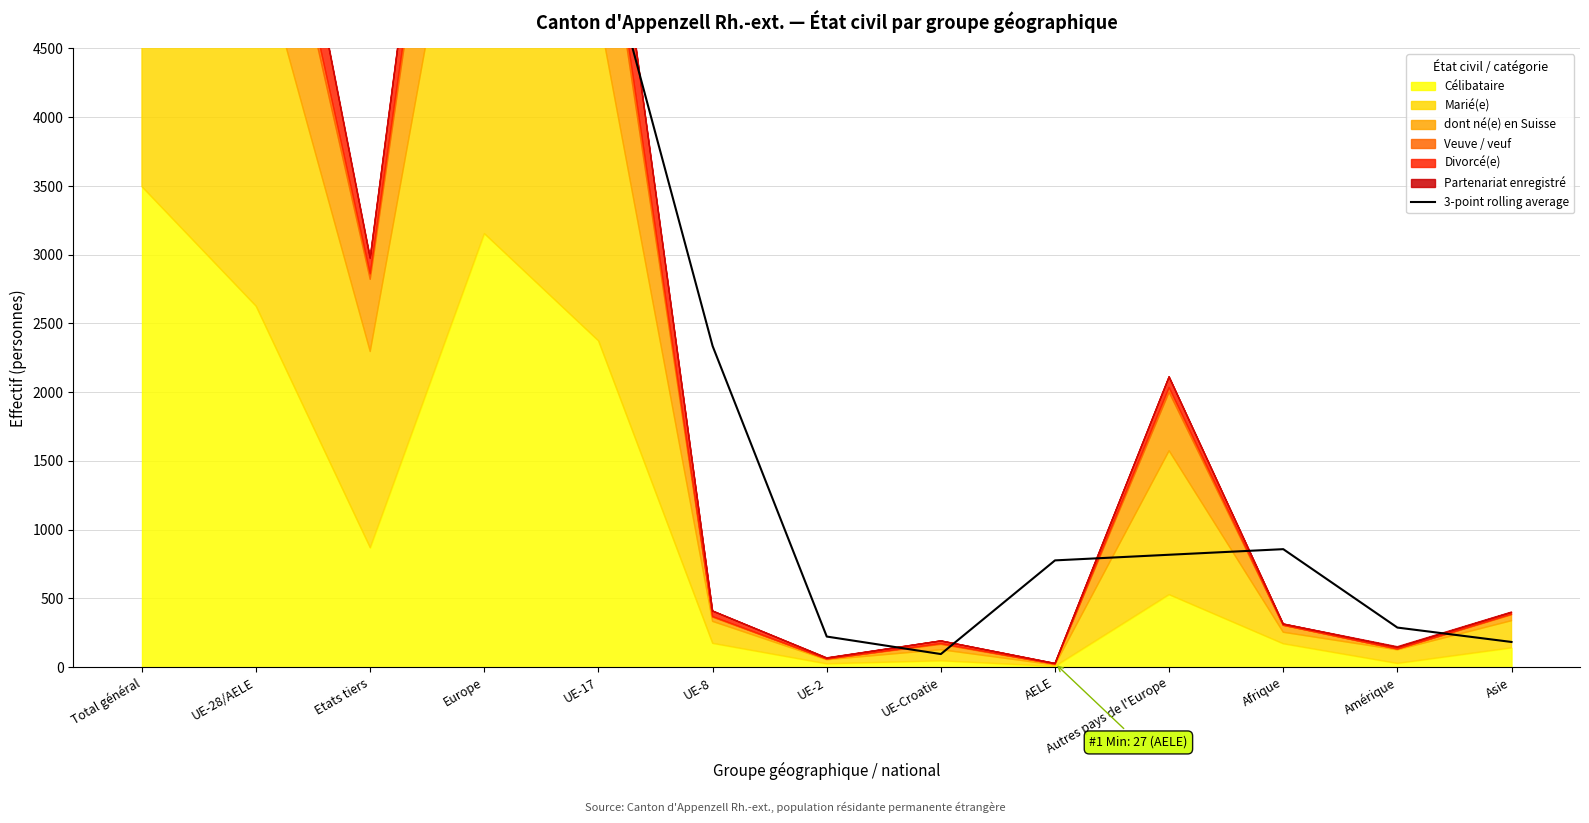

At which label is the value closest to 3449?

UE-8